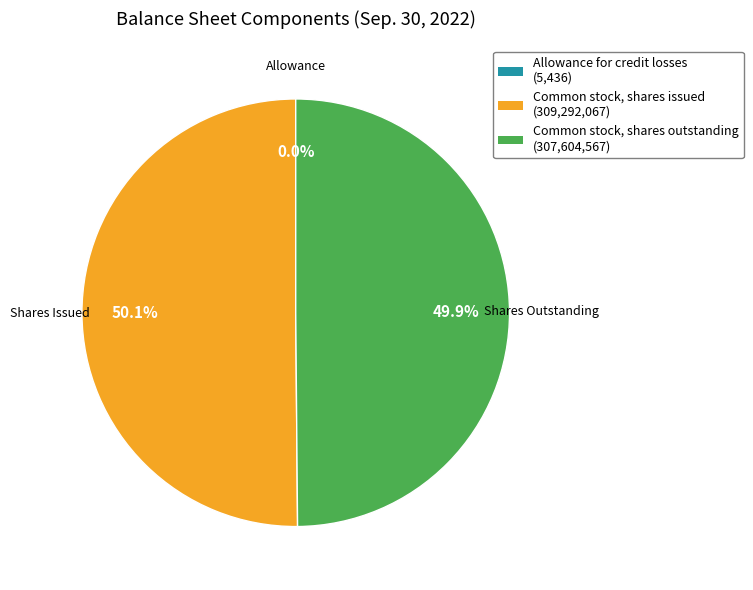

How much of the chart is everything except Common stock, shares outstanding?

50.1%